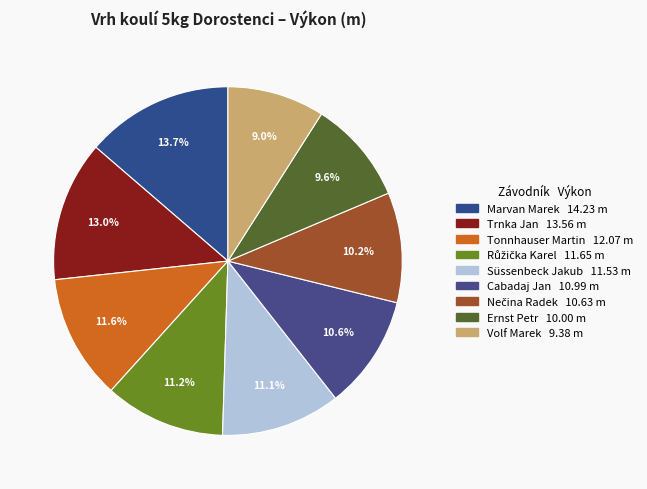

To the nearest percent, what is the average slice percentage?

11%